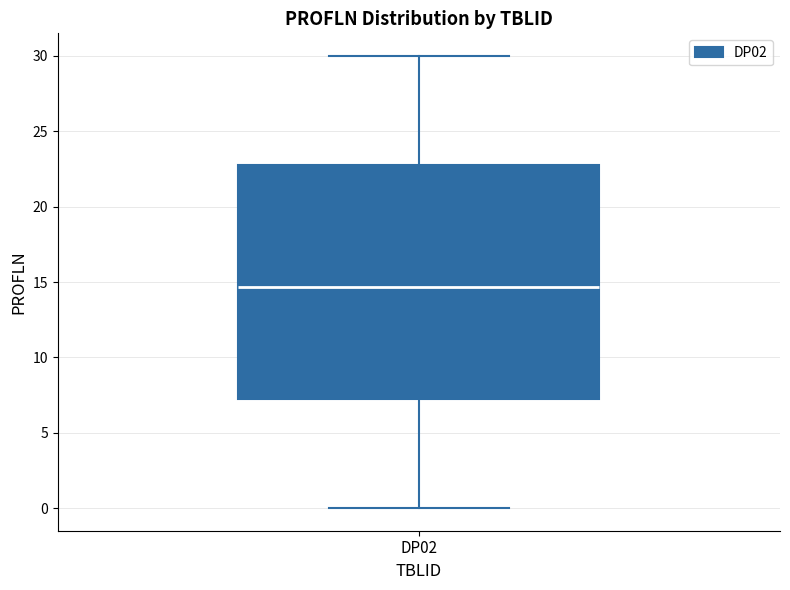

Where does the lower whisker of the box for DP02 end on the y-axis? The values are not printed on the chart, so give them approximately, as read against the axis.

0.0